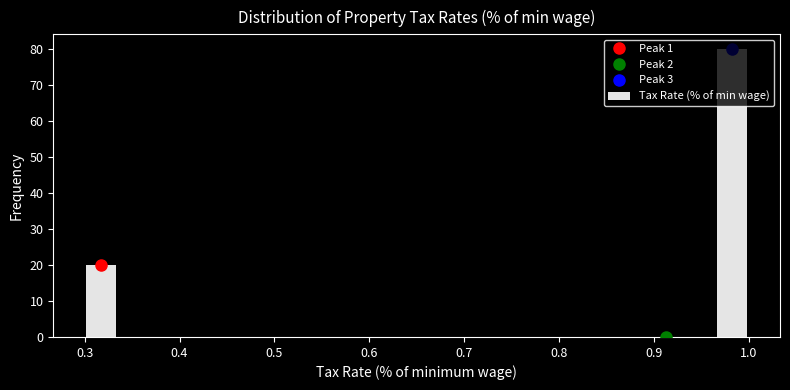

Read against the x-axis, roughly where is the centre of the tallest bar?

0.98